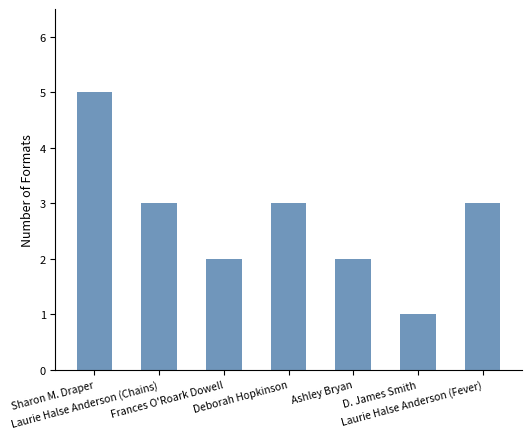

Between Laurie Halse Anderson (Chains) and Sharon M. Draper, which is larger?

Sharon M. Draper